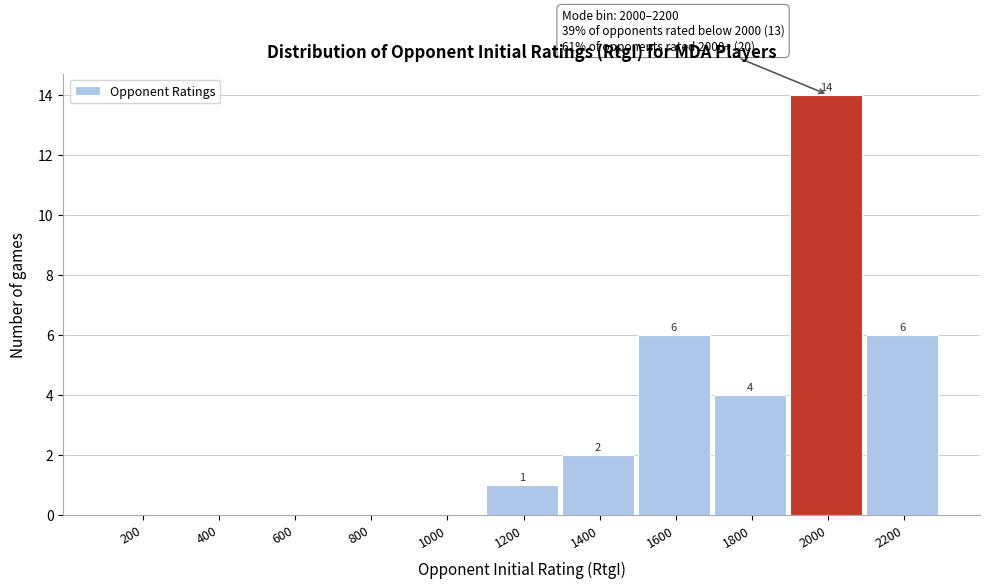

Reading left to right, transcribe all the data shown in this chart.

200=0	400=0	600=0	800=0	1000=0	1200=1	1400=2	1600=6	1800=4	2000=14	2200=6